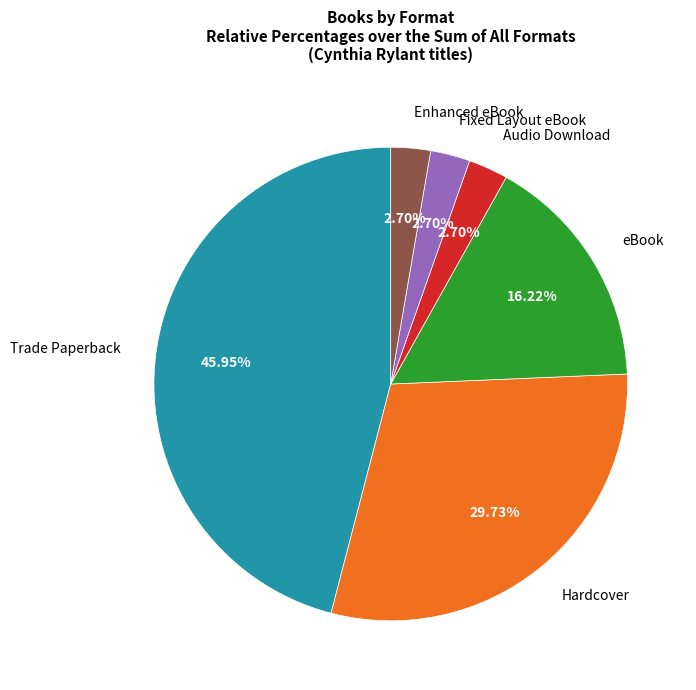

Count the number of slices in the pie.

6